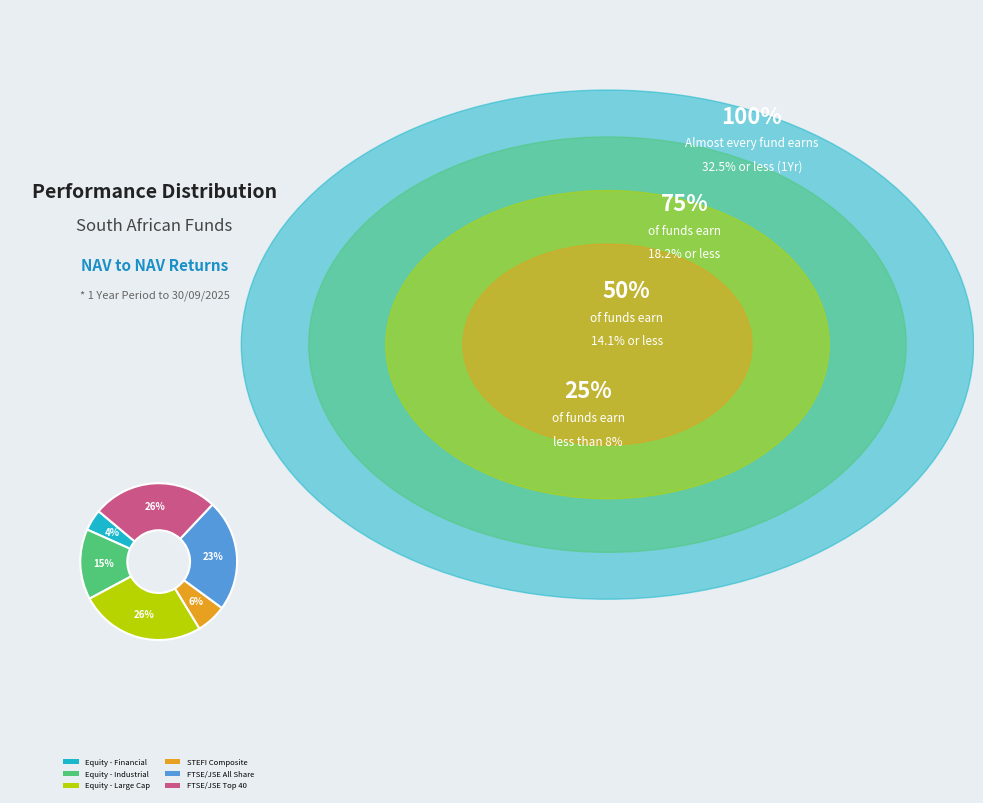

Is there any slice that represents more than half of the pie?

No